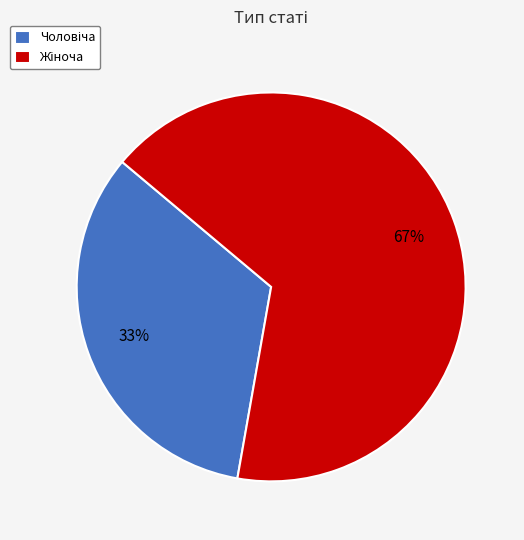

Is there a majority slice in this chart?

Yes